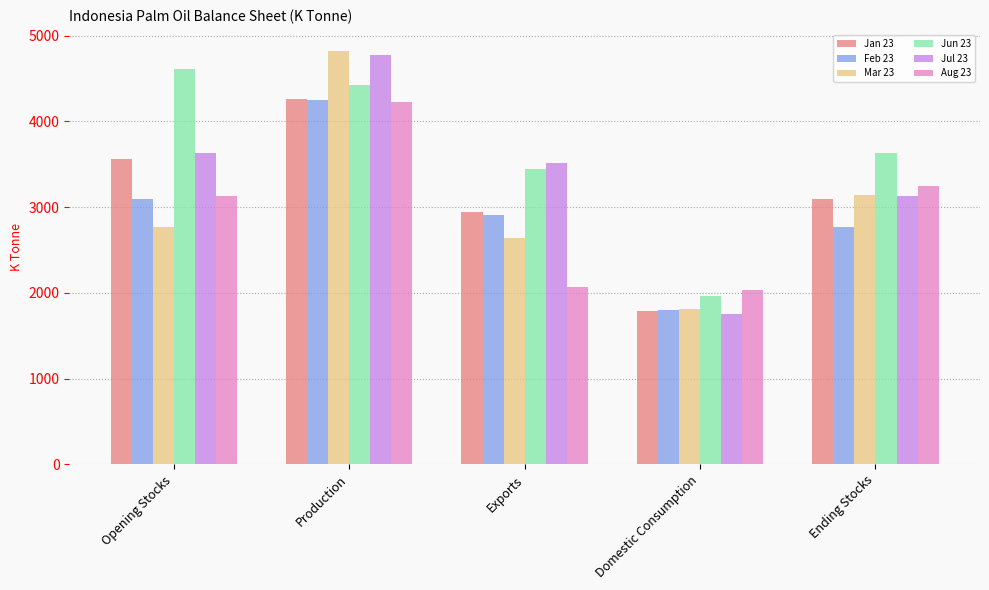

What is the maximum value shown in the chart?

4826